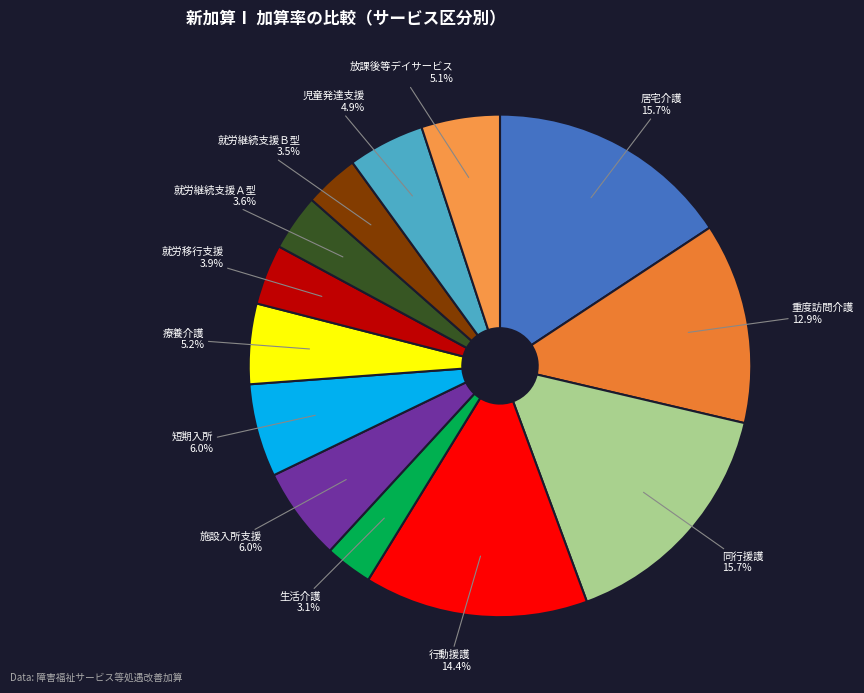

To the nearest percent, what is the difference between the 行動援護 and 同行援護 slice percentages?

1%